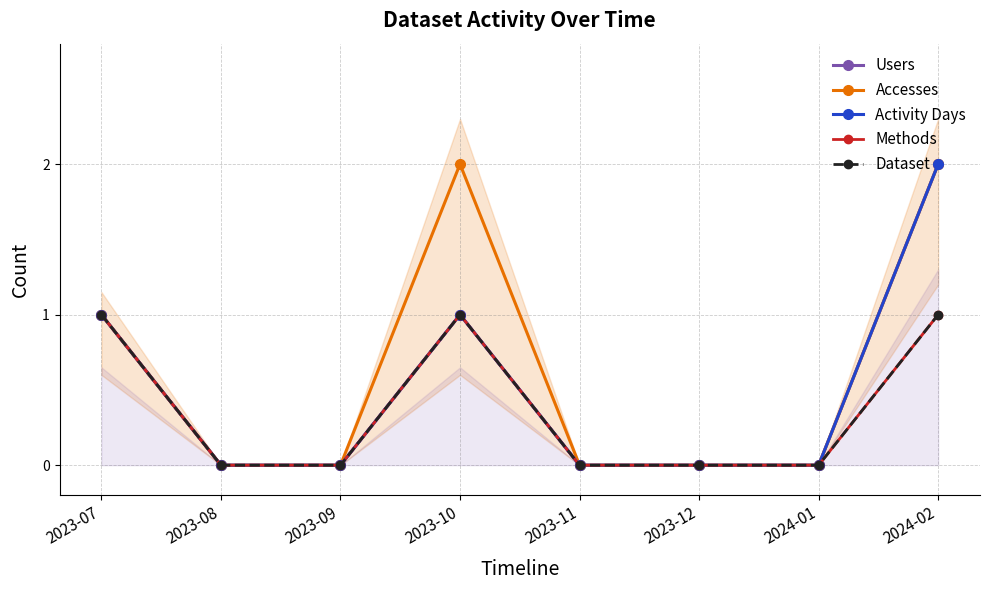

Reading left to right, extract all data points from this chart.

Users: 1	0	0	1	0	0	0	2
Accesses: 1	0	0	2	0	0	0	2
Activity Days: 1	0	0	1	0	0	0	2
Methods: 1	0	0	1	0	0	0	1
Dataset: 1	0	0	1	0	0	0	1